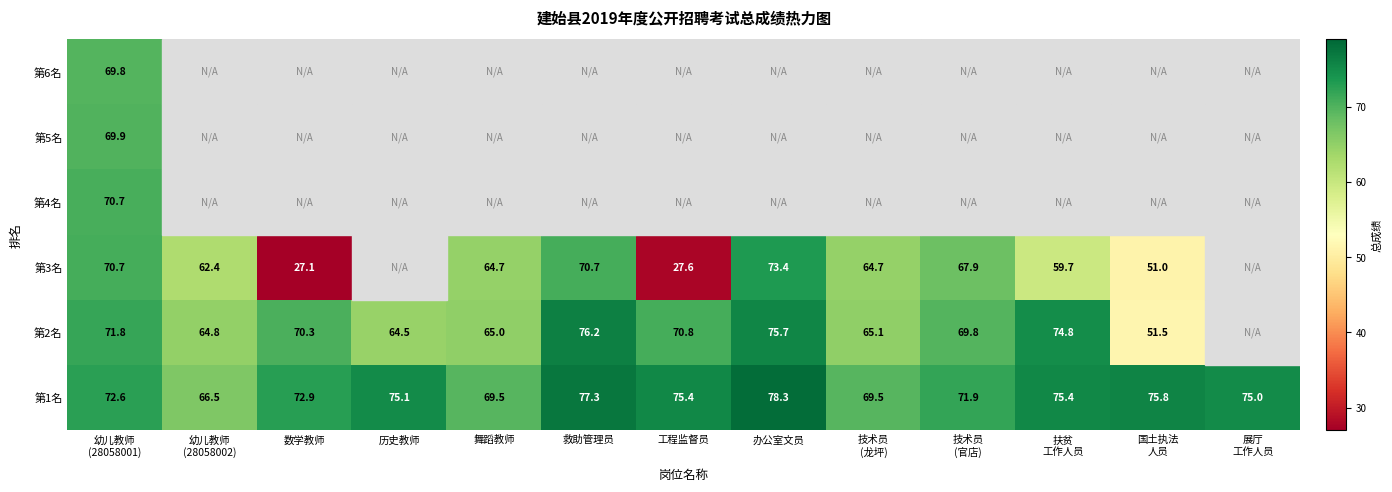

The 第2名 series shows 17.6 at 历史教师. True or false?

False